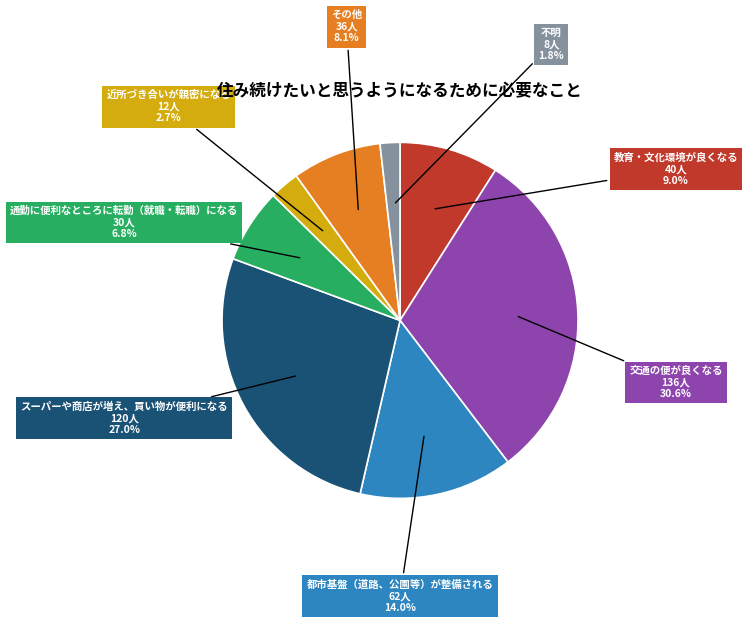

To the nearest percent, what is the average slice percentage?

12%